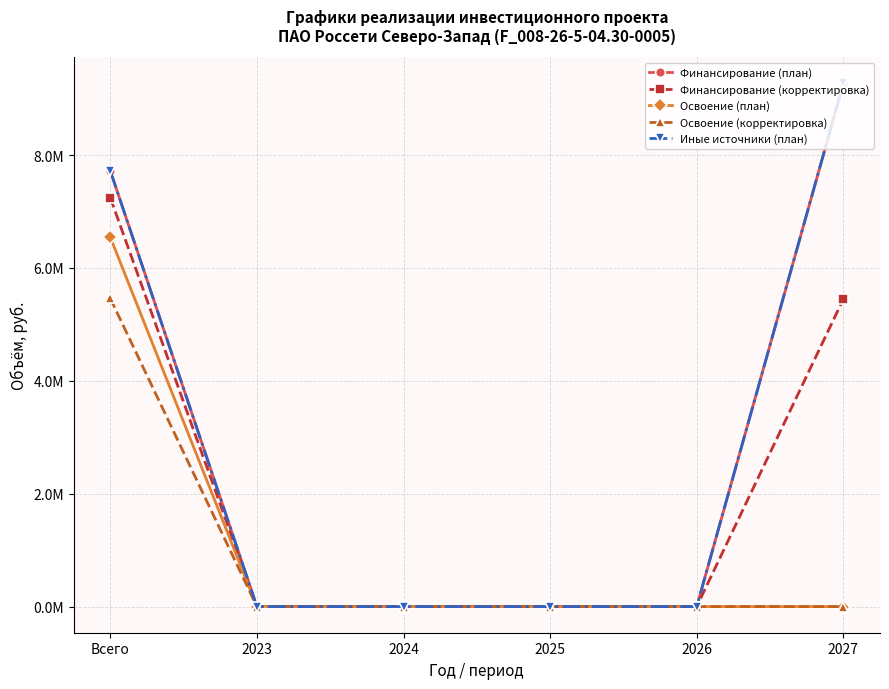

Is the value of Финансирование (корректировка) at 2027 greater than the value of Освоение (план) at 2024?

Yes